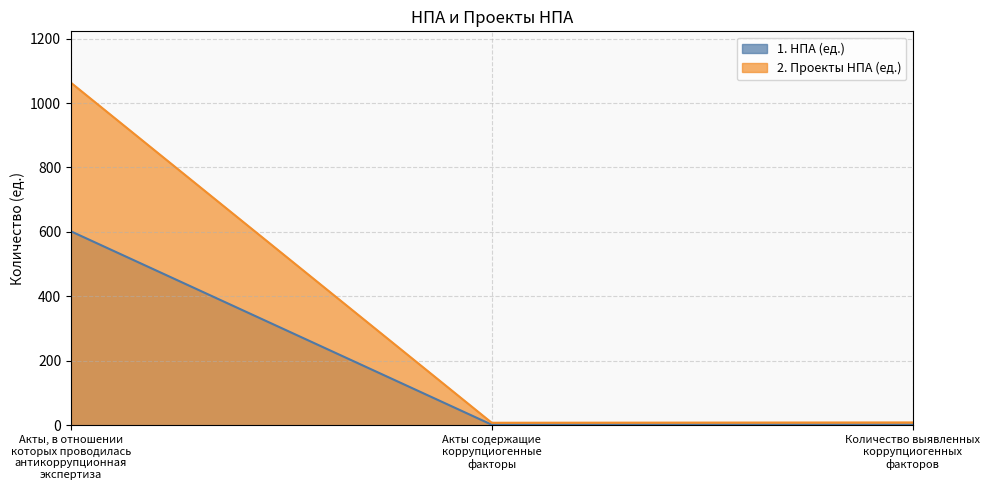

Rank the series at Количество выявленных коррупциогенных факторов from lowest to highest value.

1. НПА (ед.), 2. Проекты НПА (ед.)